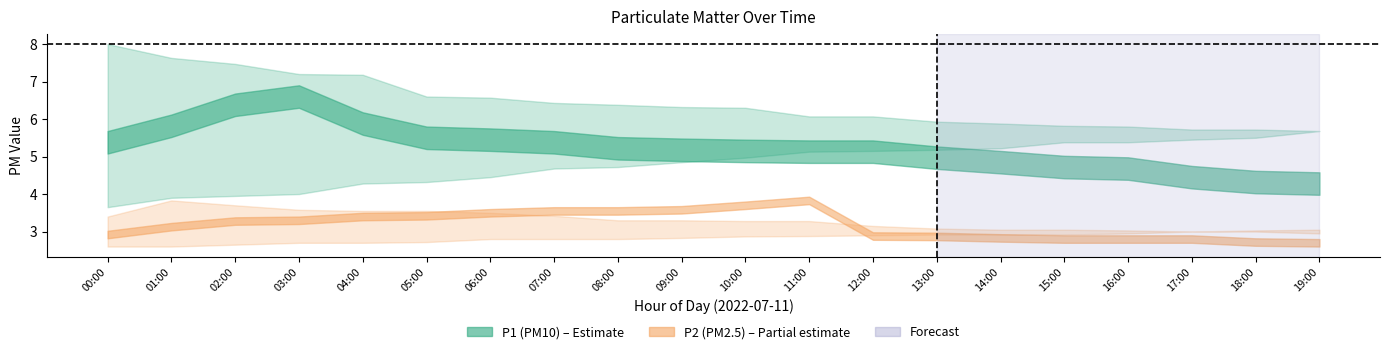

True or false: P1_lower and P1_mid intersect in this chart.

False